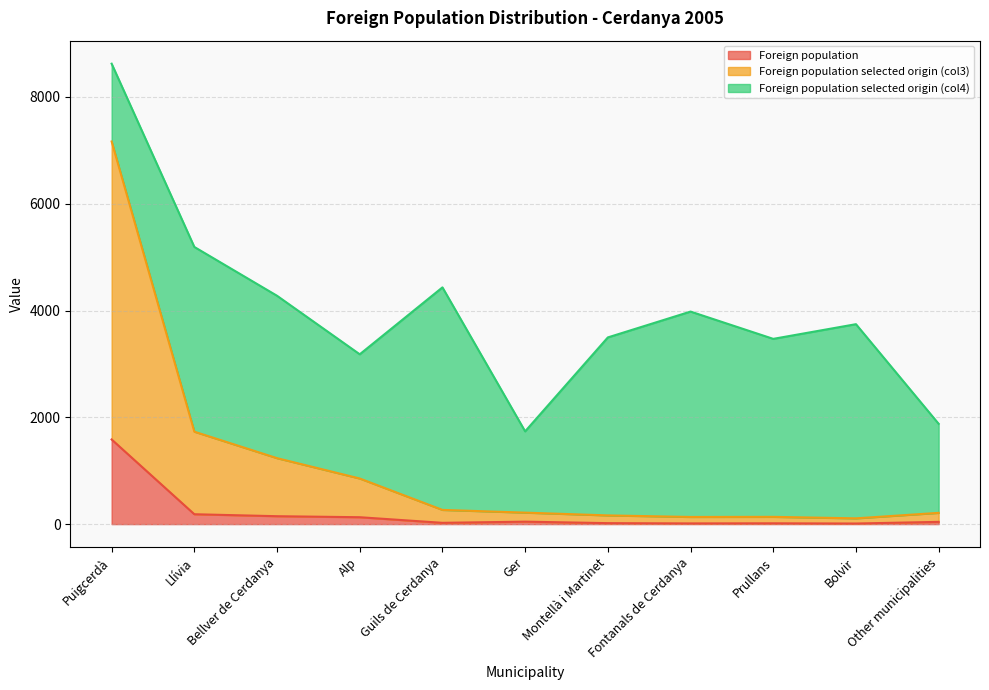

Which series has the largest range (max minus min)?

Foreign population selected origin (col3)